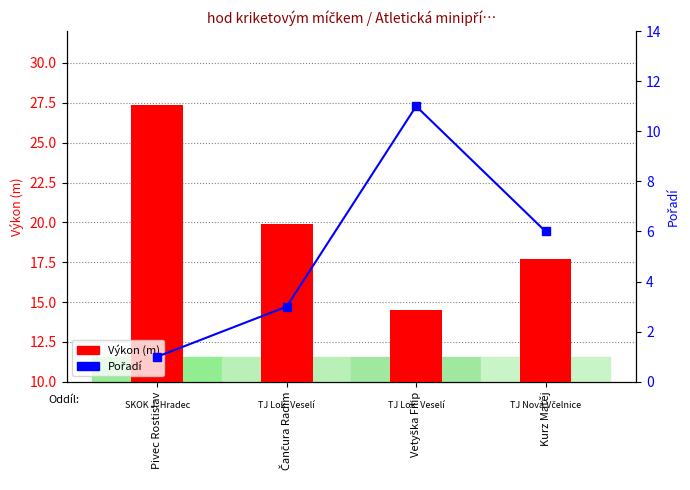

Reading left to right, what are all the values shown in this chart?

Výkon (m): Pivec Rostislav=27.4	Čančura Radim=19.9	Vetyška Filip=14.5	Kurz Matěj=17.7
Pořadí: Pivec Rostislav=1.0	Čančura Radim=3.0	Vetyška Filip=11.0	Kurz Matěj=6.0